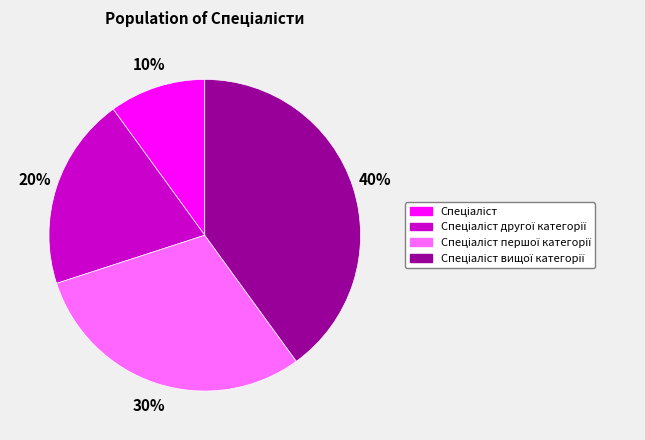

Count the number of slices in the pie.

4